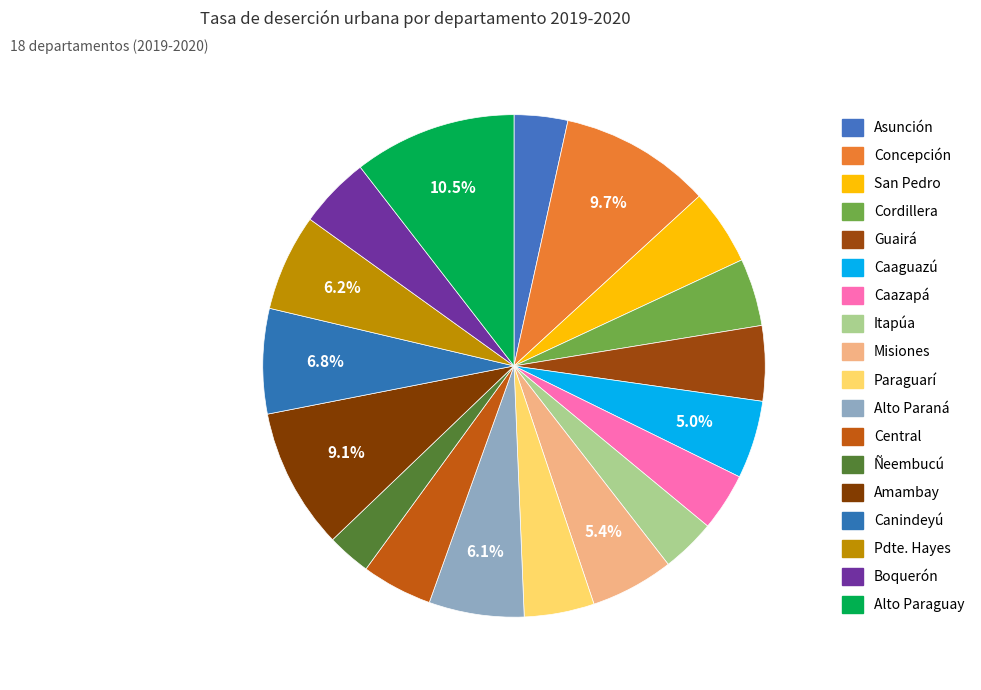

Count the number of slices in the pie.

18